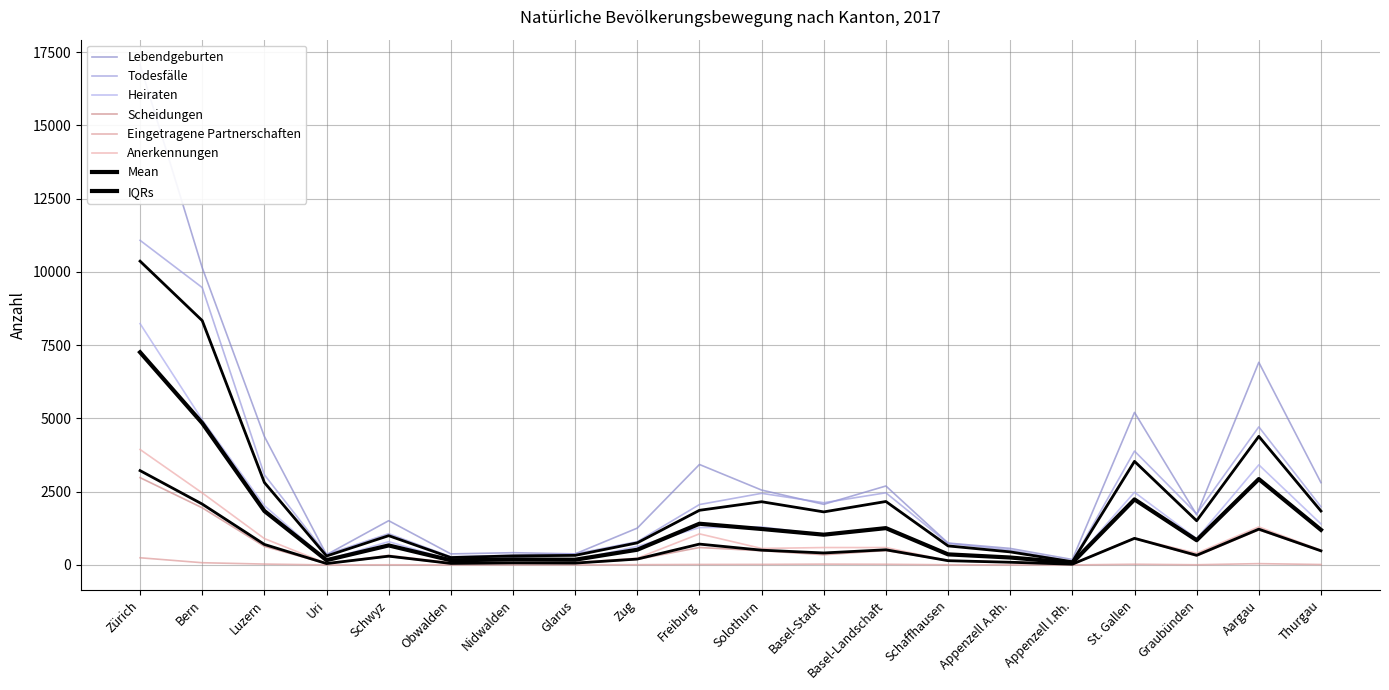

At which category does the chart reach its peak across all series?

Zürich